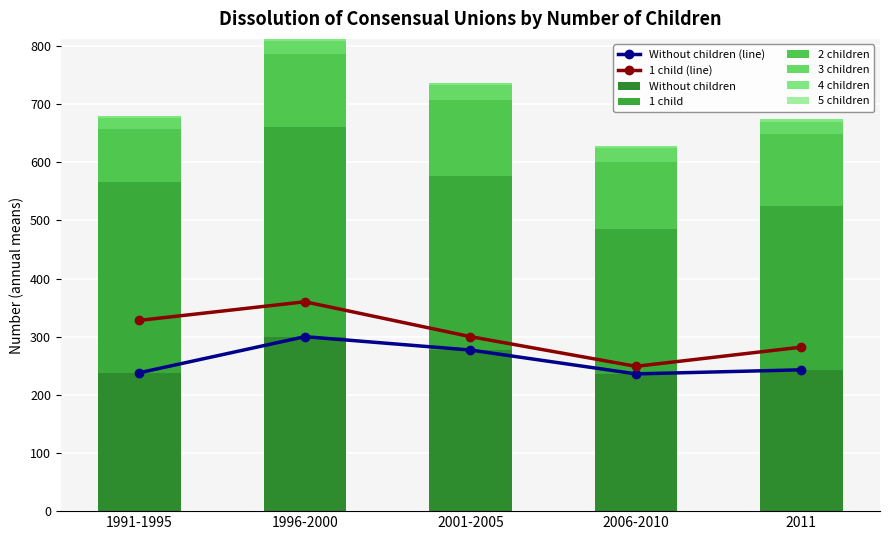

What is the total value across all series at 1996-2000?

812